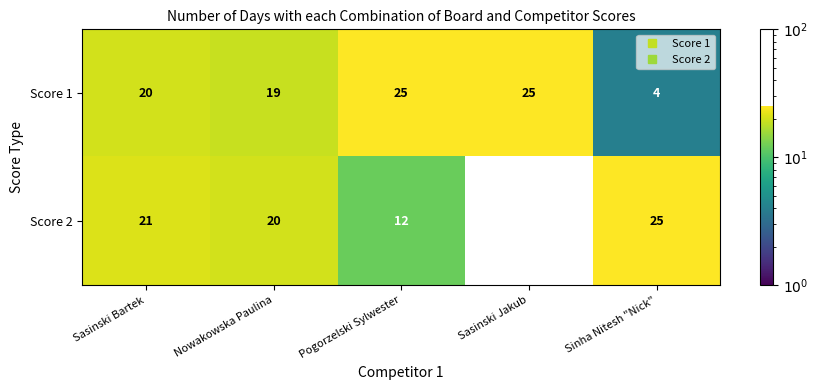

Rank the series at Nowakowska Paulina from highest to lowest value.

Score 2, Score 1